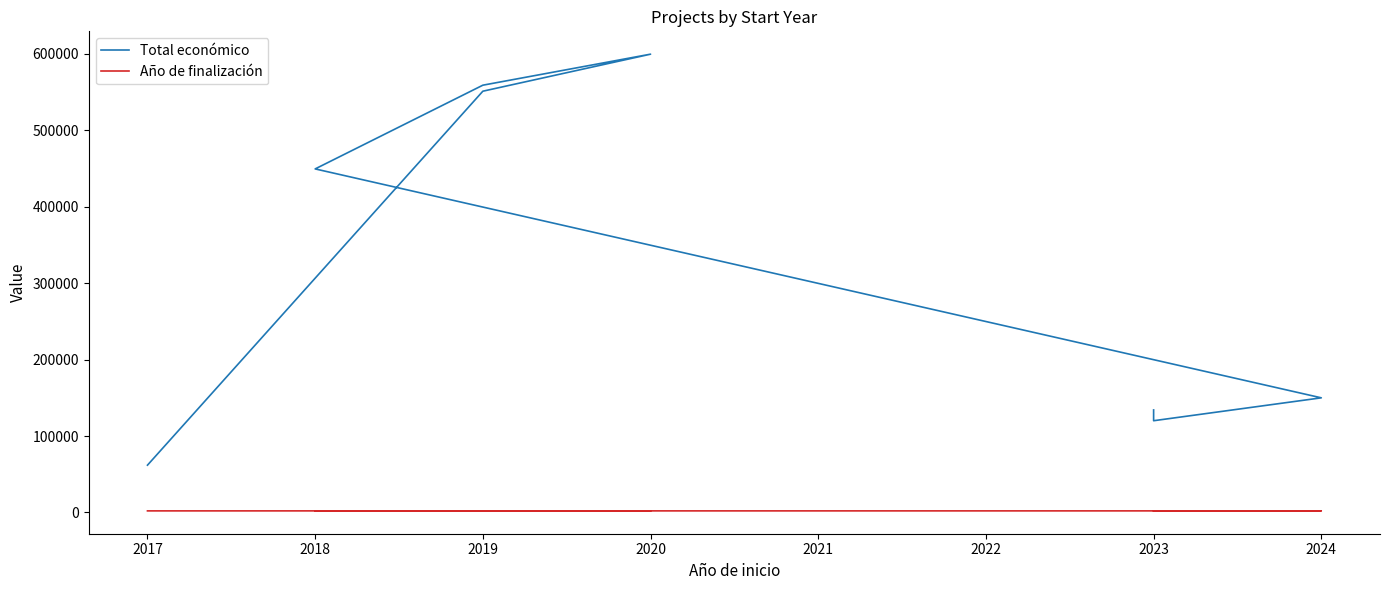

Which series has the largest total across all categories?

Total económico